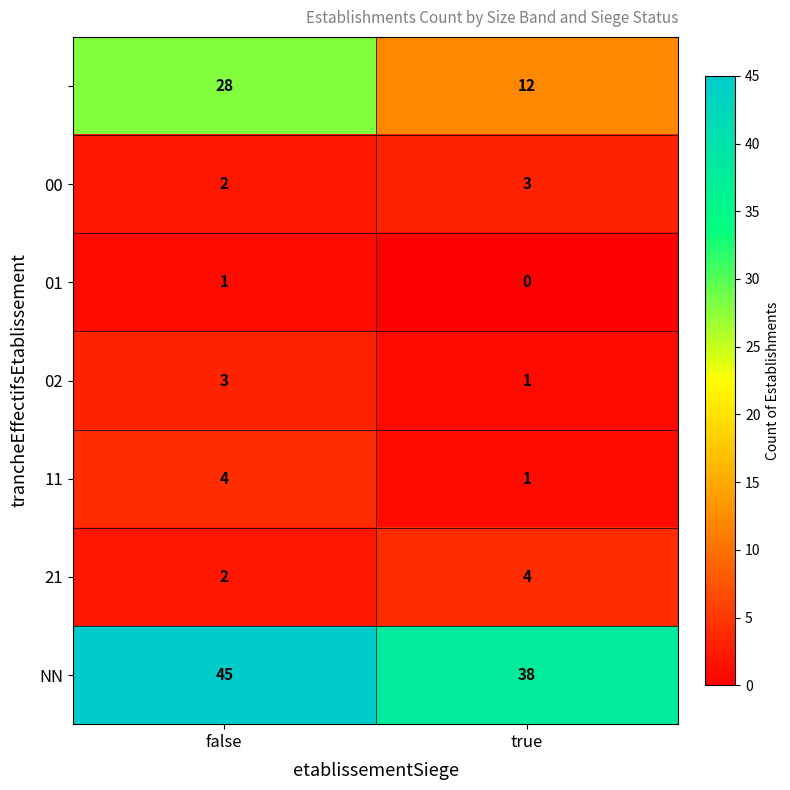

What is the total value across all series at true?

59